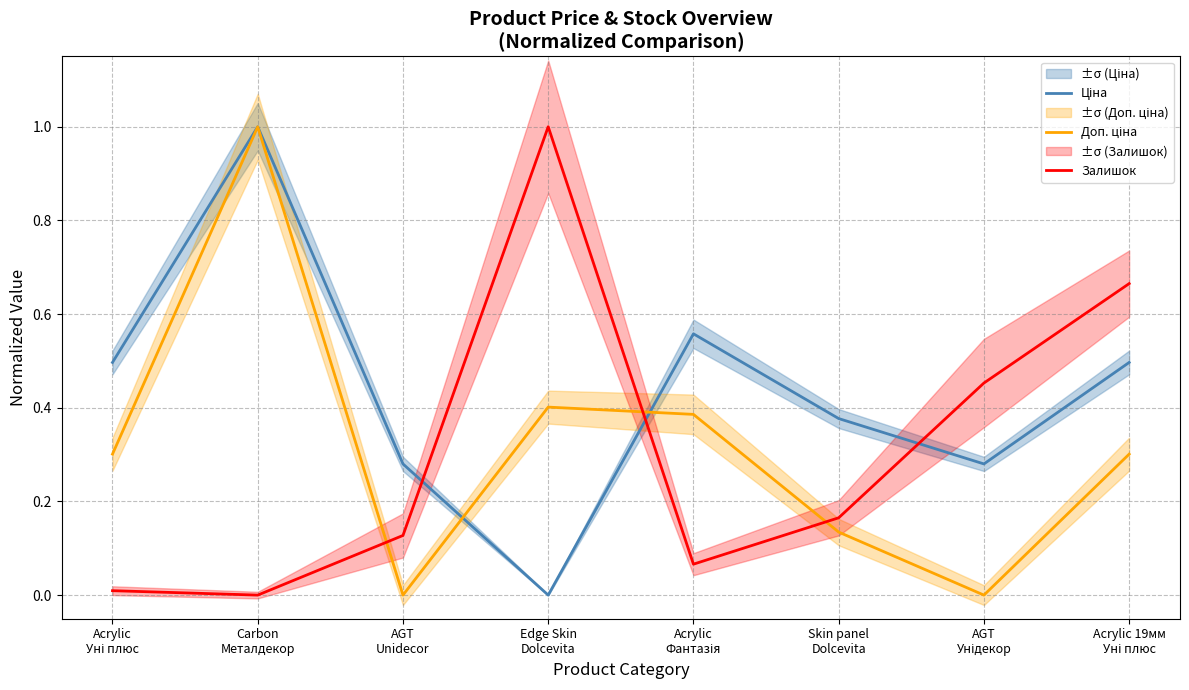

Is it true that Доп. ціна equals 0.0 at AGT
Унідекор?

True